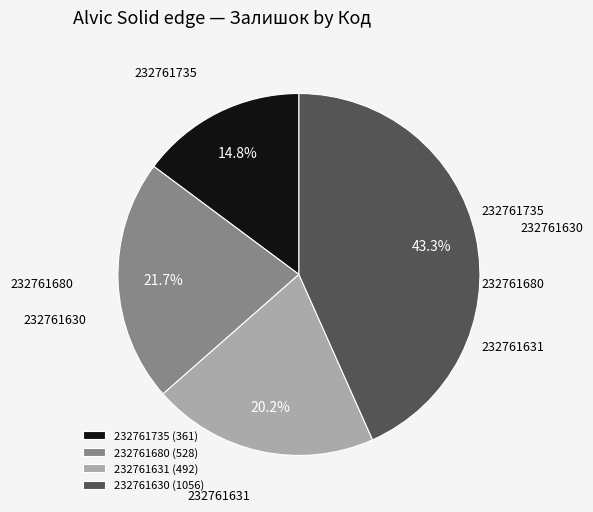

Approximately how many times larger is the value at 232761631 compared to 232761735?

1.4